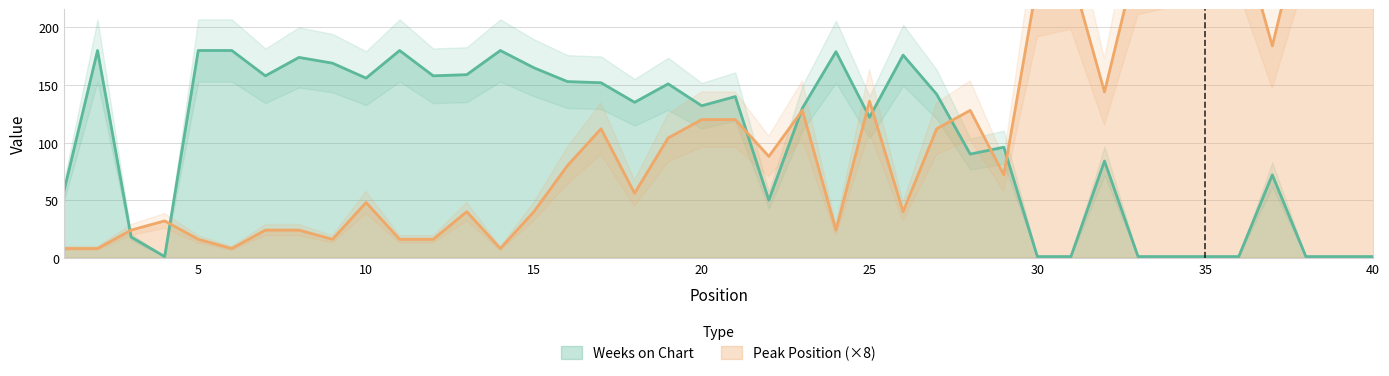

How many lines are shown in the chart?

2